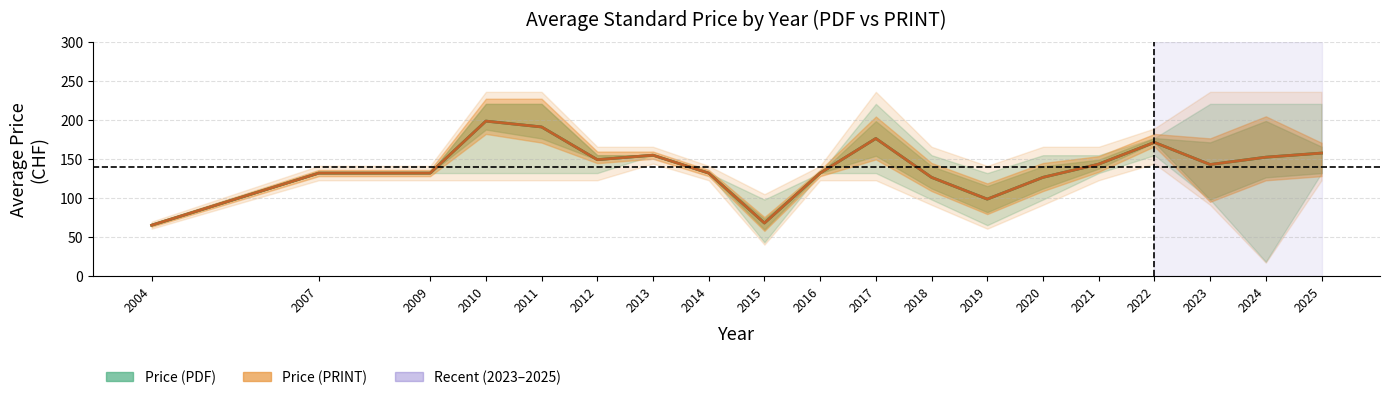

True or false: avg_print has a value of 132 at 14.

True